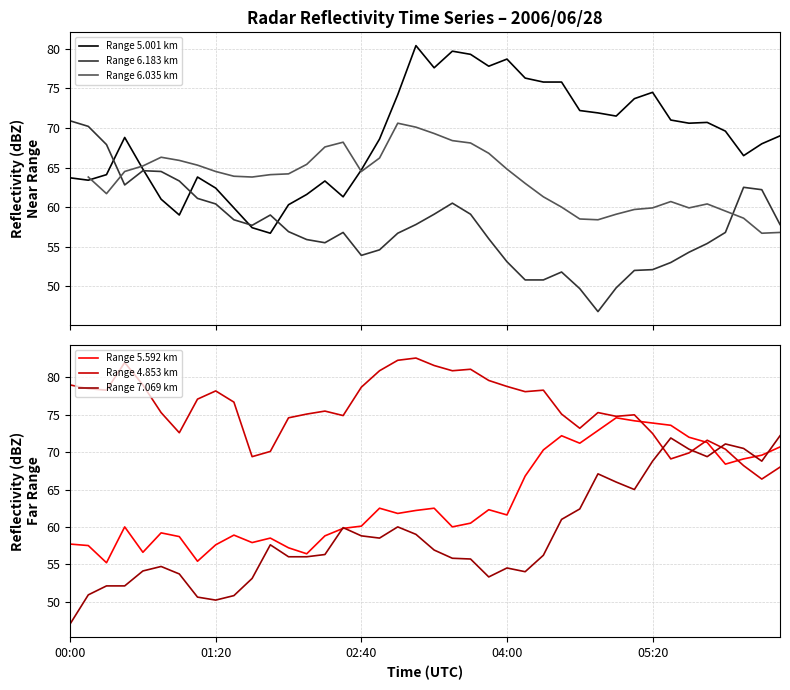

True or false: Range 7.069 km has more than 1 interior local peaks.

True